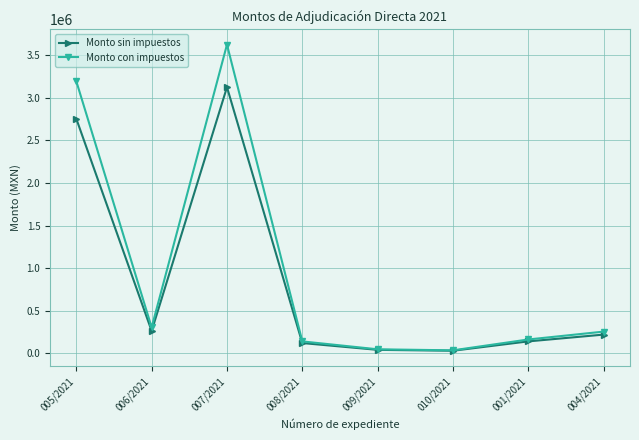

At which category does Monto con impuestos reach its first local peak?

007/2021